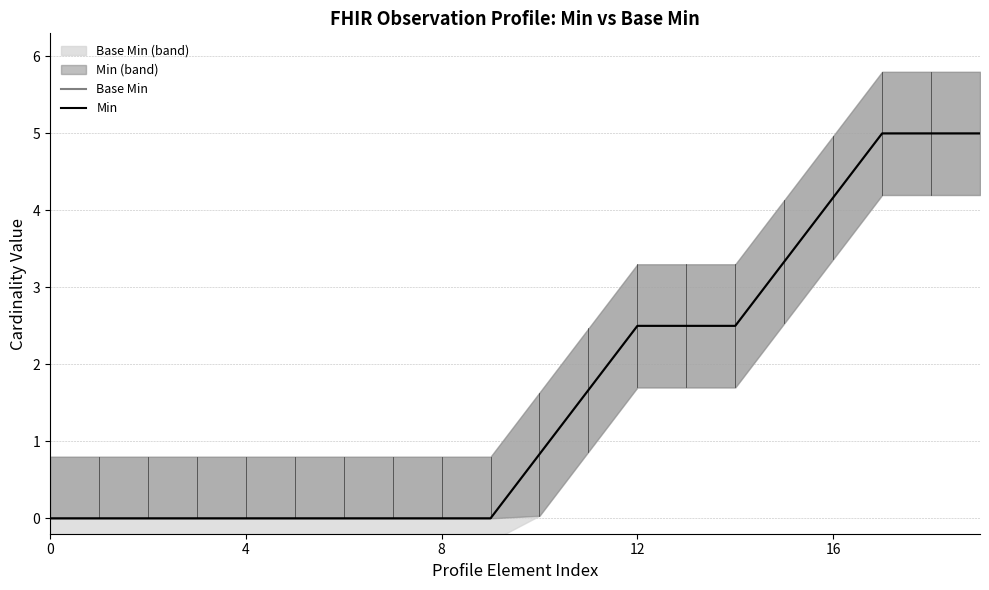

Does the chart display data point markers on the line(s)?

No